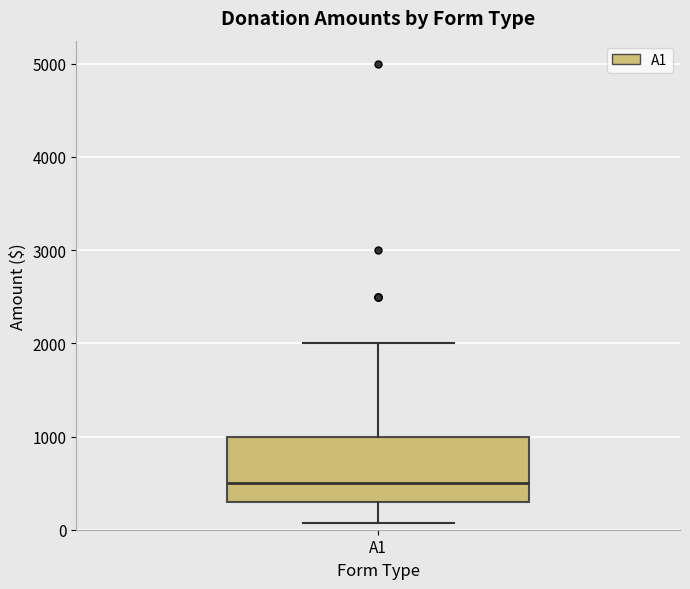

Read this box plot against the y-axis: the position of the median line, the range covered by the box, and the ends of both whiskers. The values are not printed on the chart, so give them approximately, as read against the axis.

median 500, box 300 to 1000, whiskers 100 to 2000